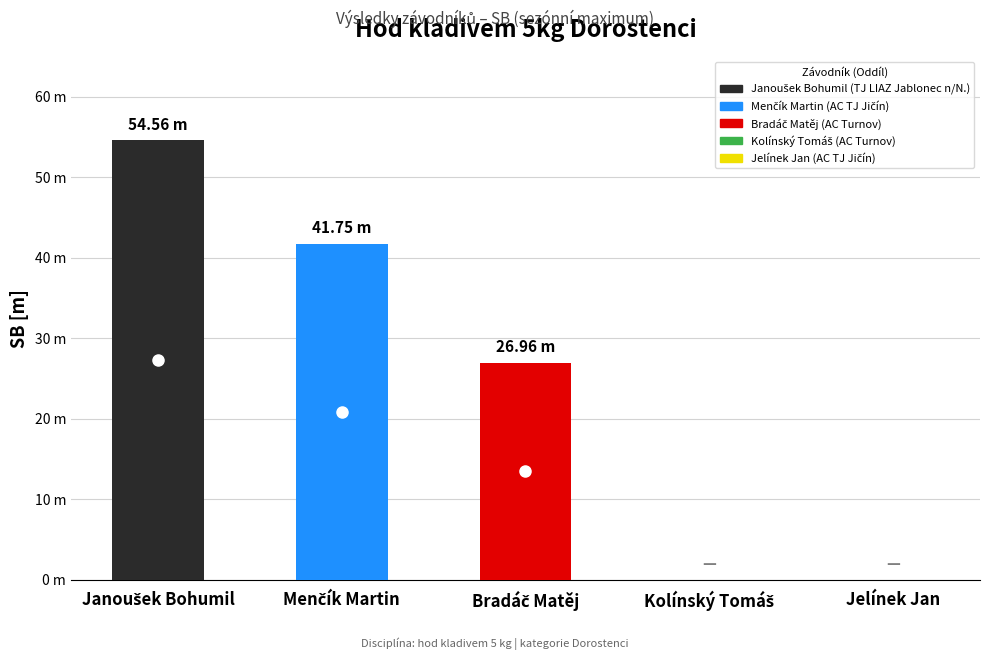

List the labels in order of value, smallest first.

Kolínský Tomáš, Jelínek Jan, Bradáč Matěj, Menčík Martin, Janoušek Bohumil